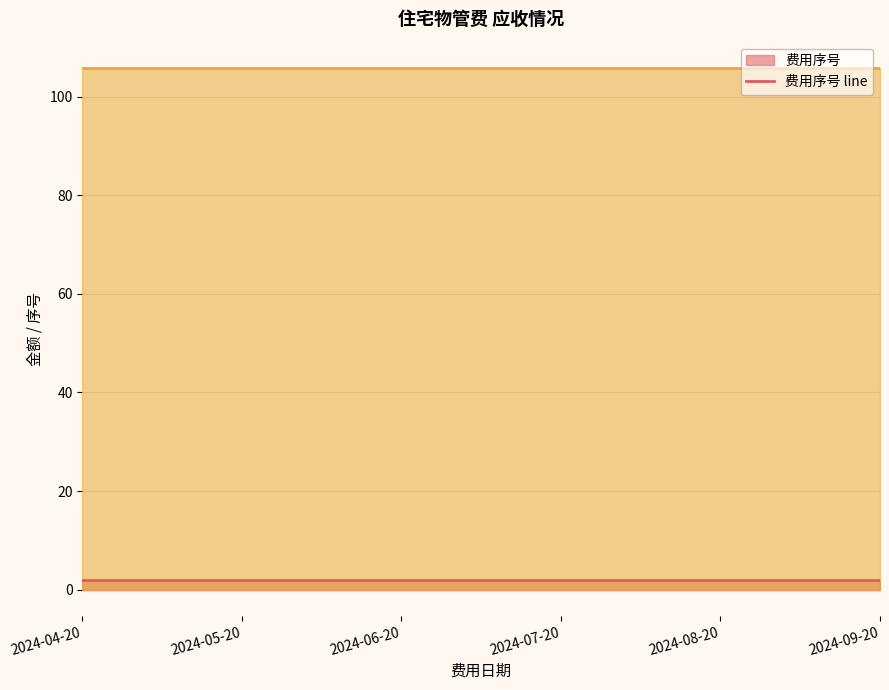

True or false: 应收金额 line has a value of 146.6 at 2024-06-20.

False